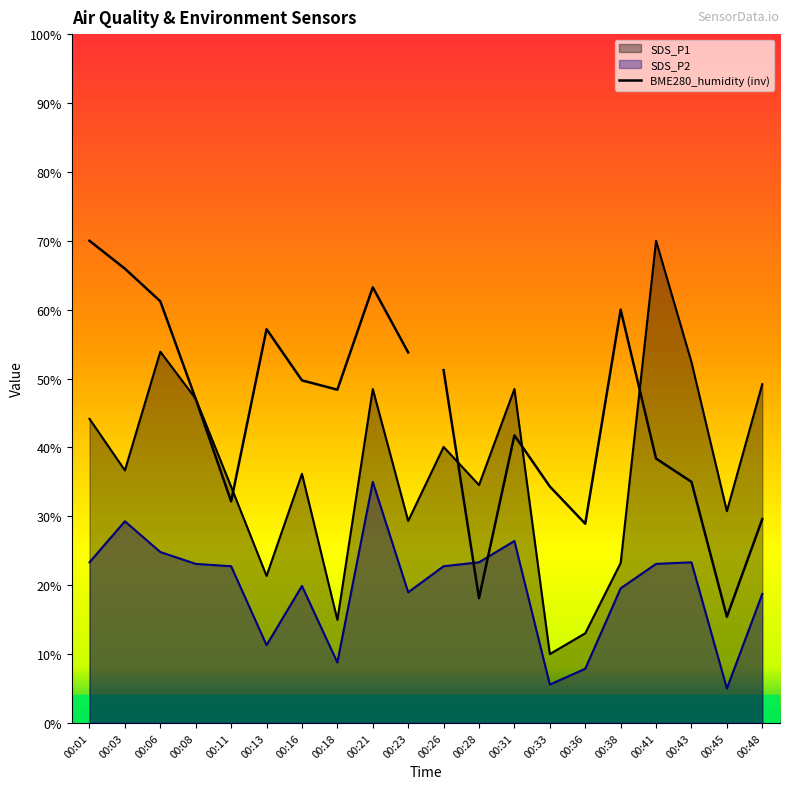

Is it true that SDS_P1 equals 38.8 at 00:23?

False